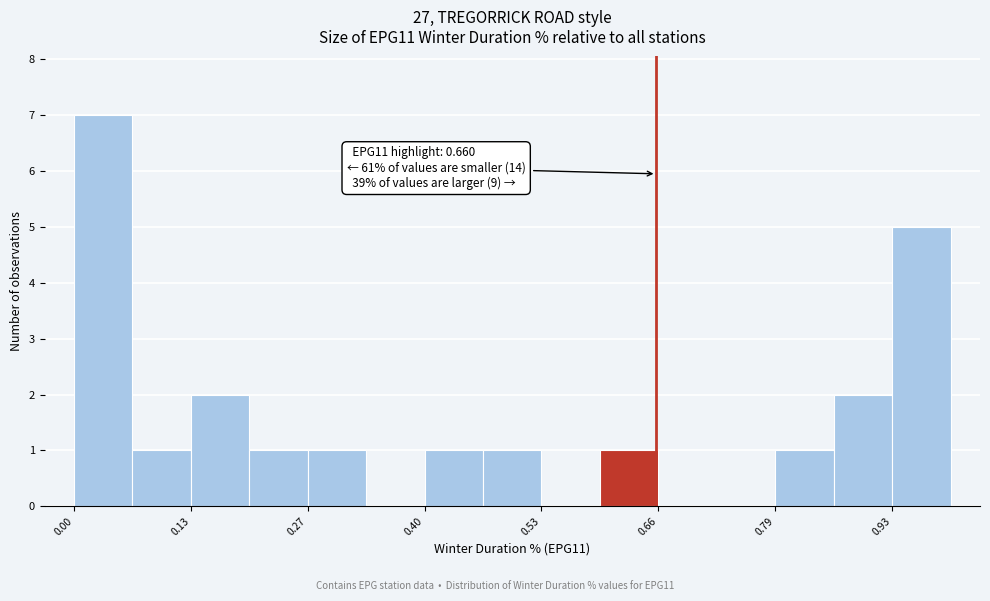

Around what value on the x-axis is the tallest bar? Give the approximate position of its centre, as read against the axis.

0.04